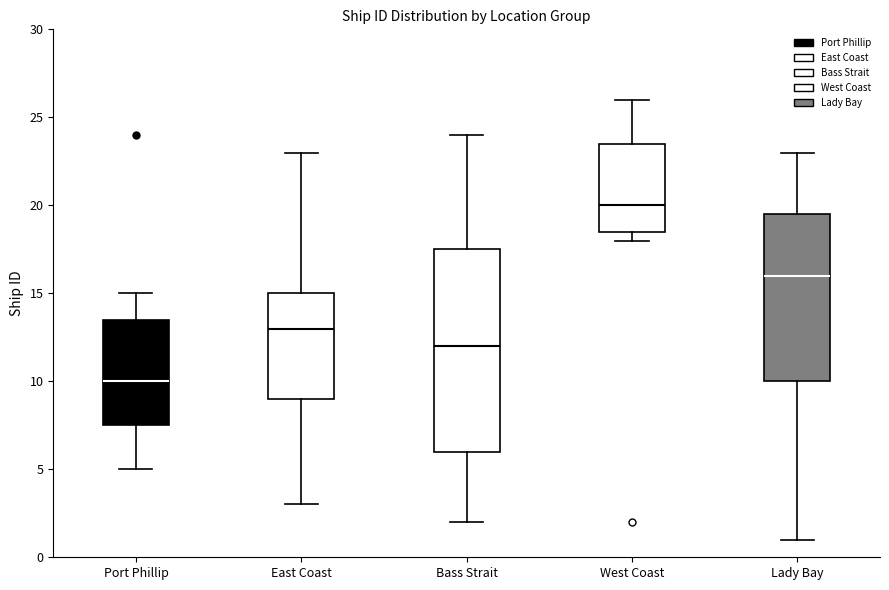

Comparing the boxes themselves (not the whiskers), which one is the tallest?

Bass Strait